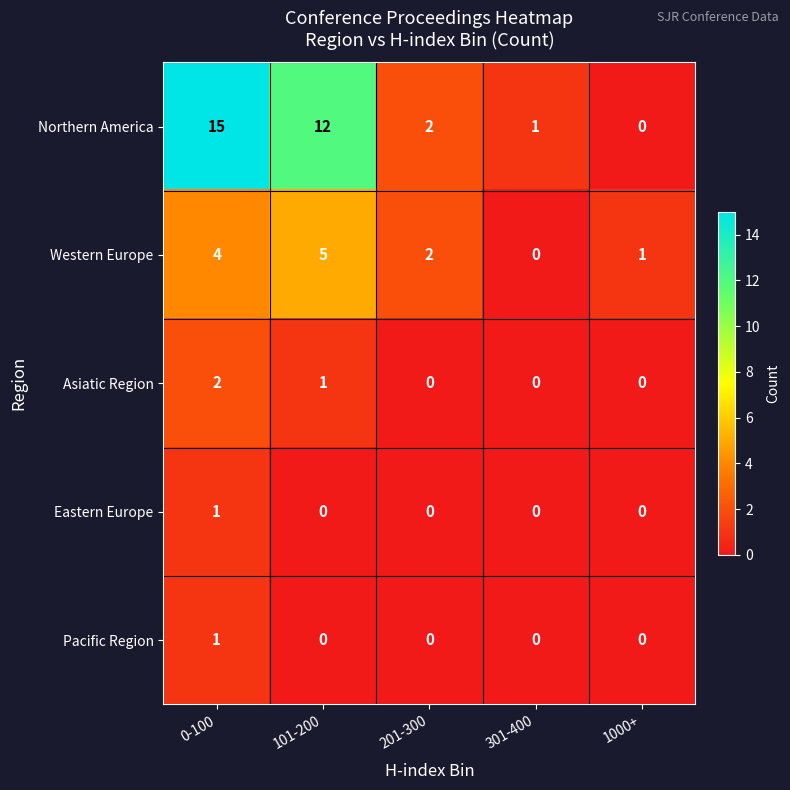

What is the maximum value shown in the chart?

15